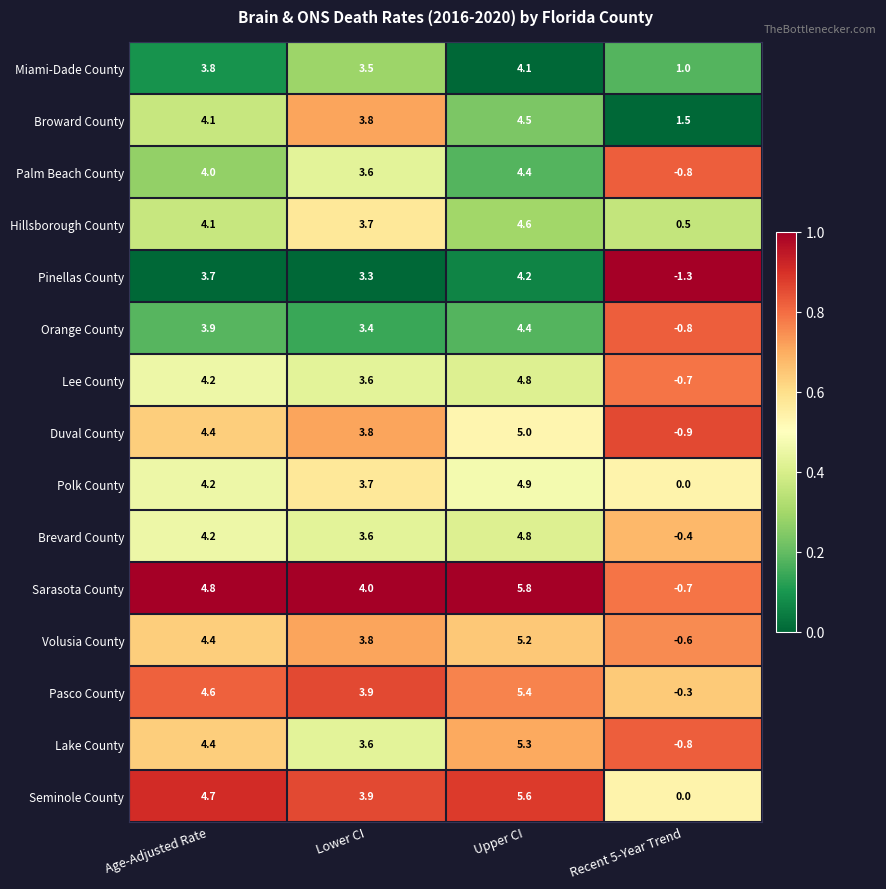

Between Upper CI and Recent 5-Year Trend, which series saw the biggest shift?

Sarasota County